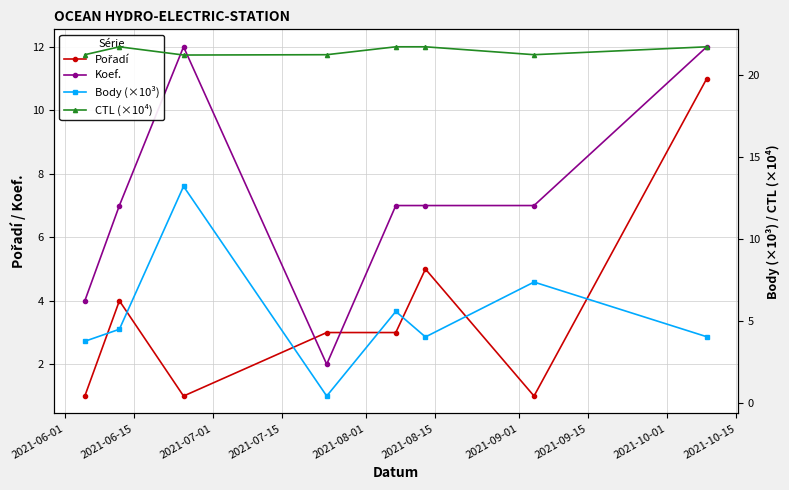

Is it true that Pořadí equals 1.3 at 2021-09-01?

False